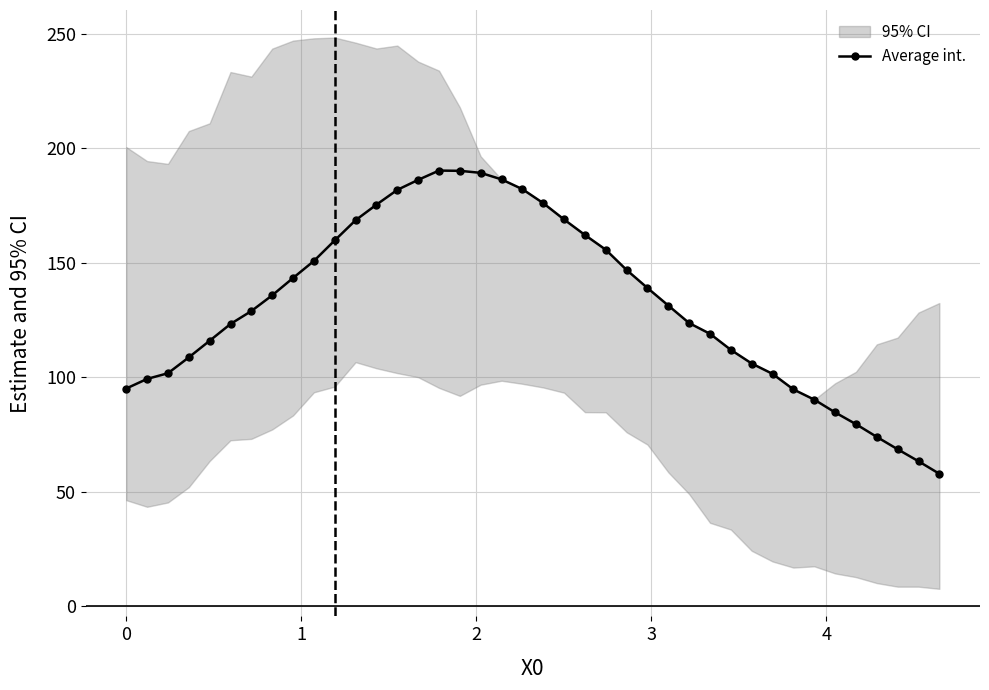

How many data points are less than 131?

20